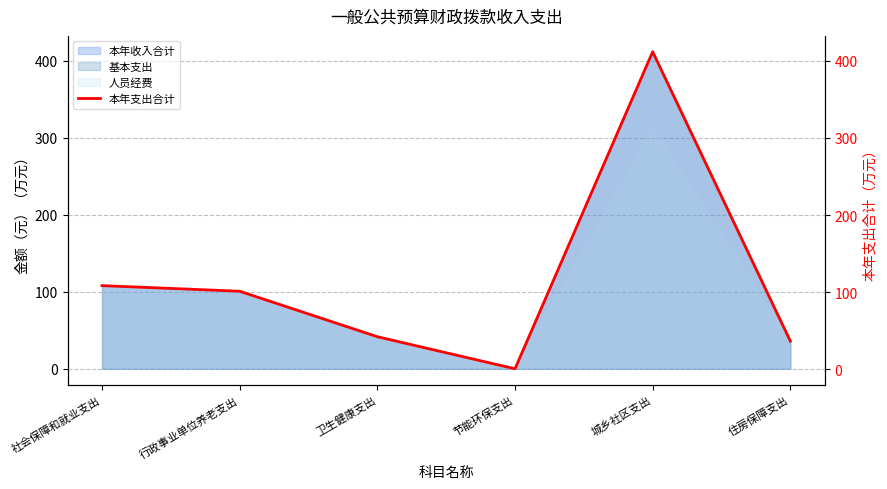

What is the average value?

116.8